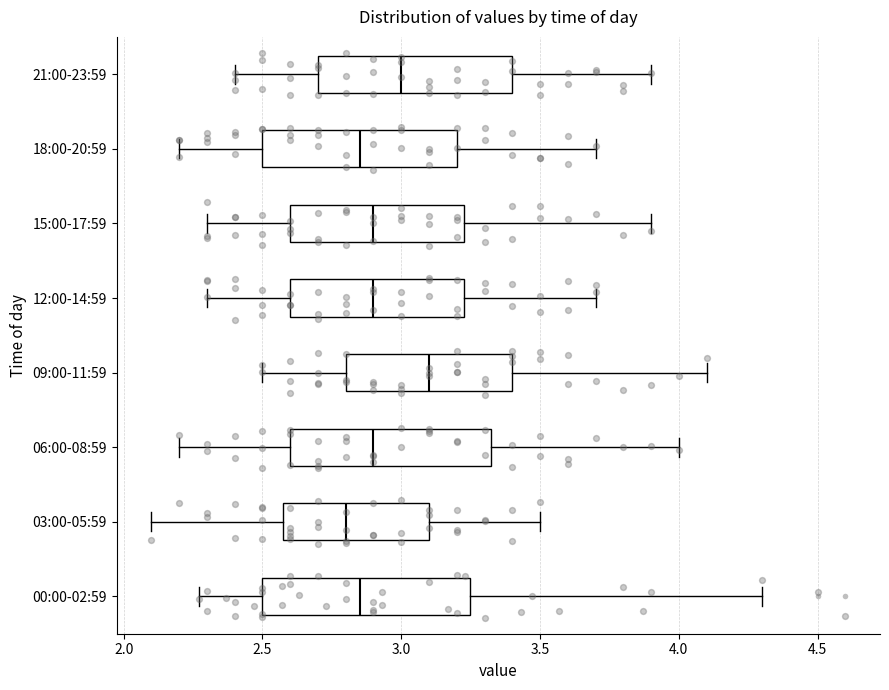

Which box has the furthest to the right median line?

09:00-11:59